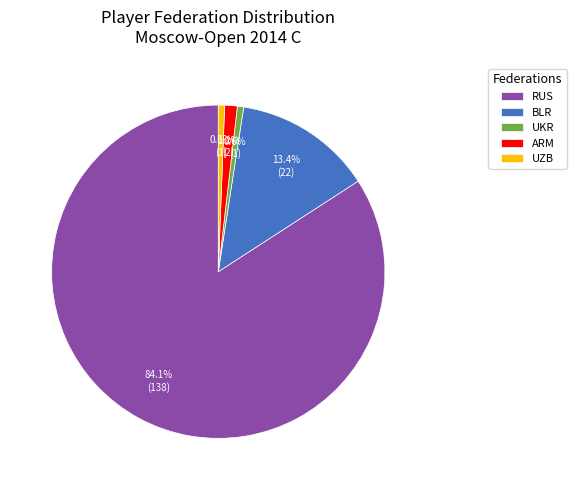

What percentage is NOT represented by UKR?

99.4%